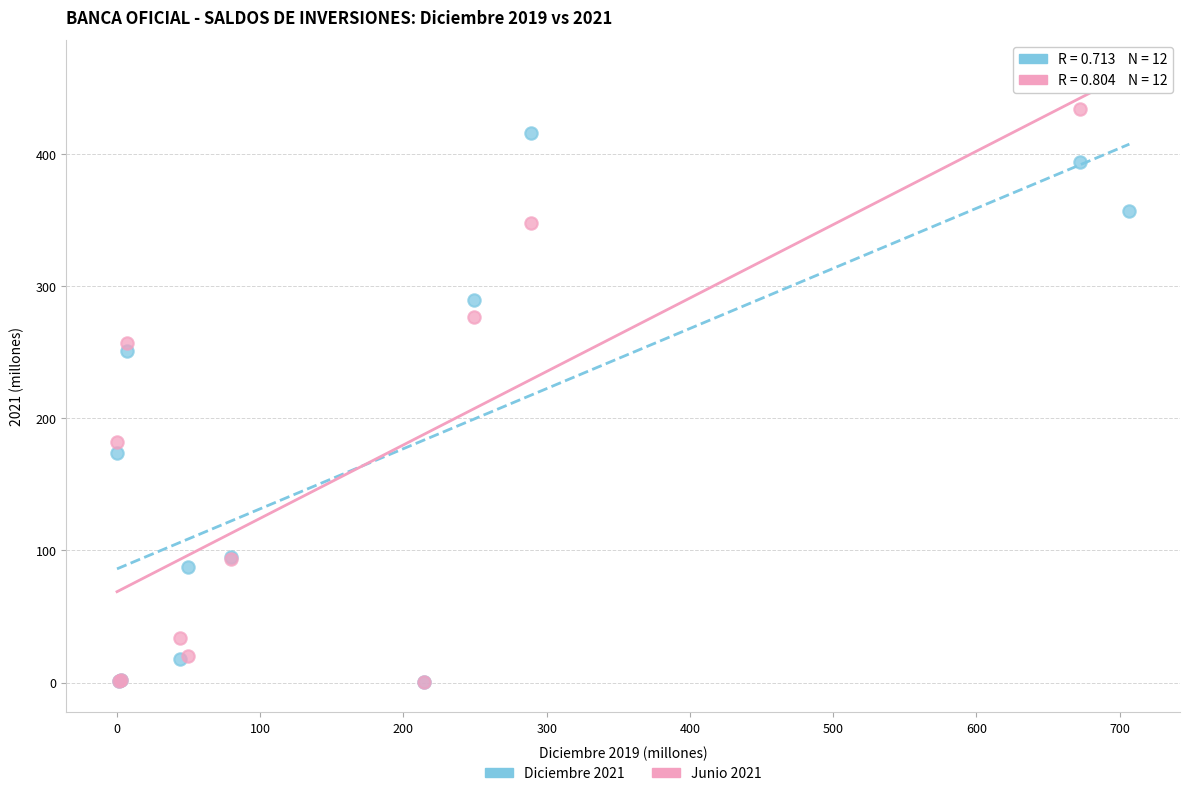

Across all series, what Y value is closest to 231?

251.0